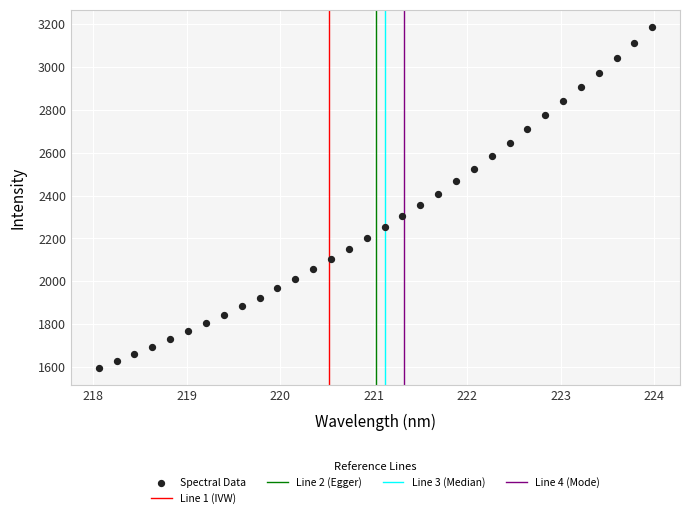

What is the range of Y values (max minus min)?

1592.3